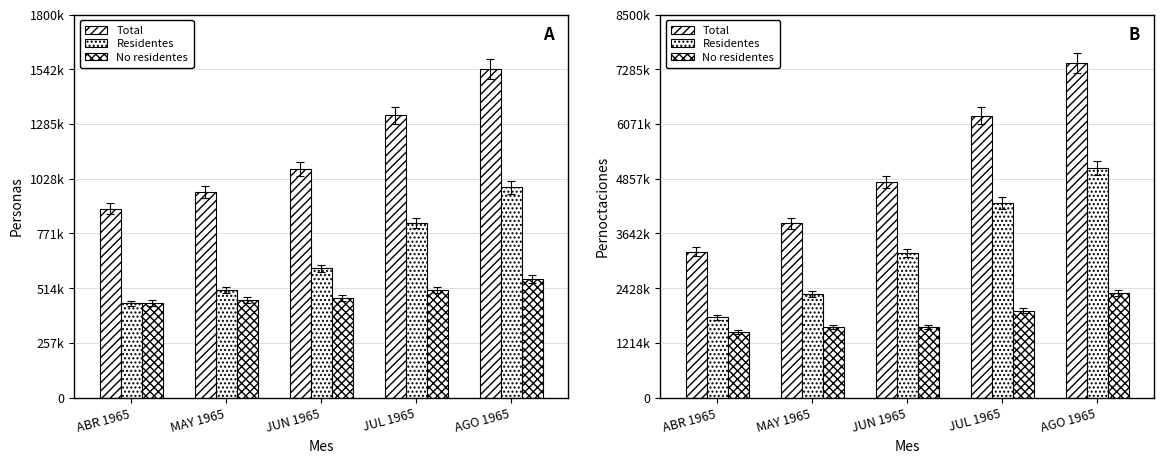

The Residentes series shows 4325300 at JUL 1965. True or false?

True